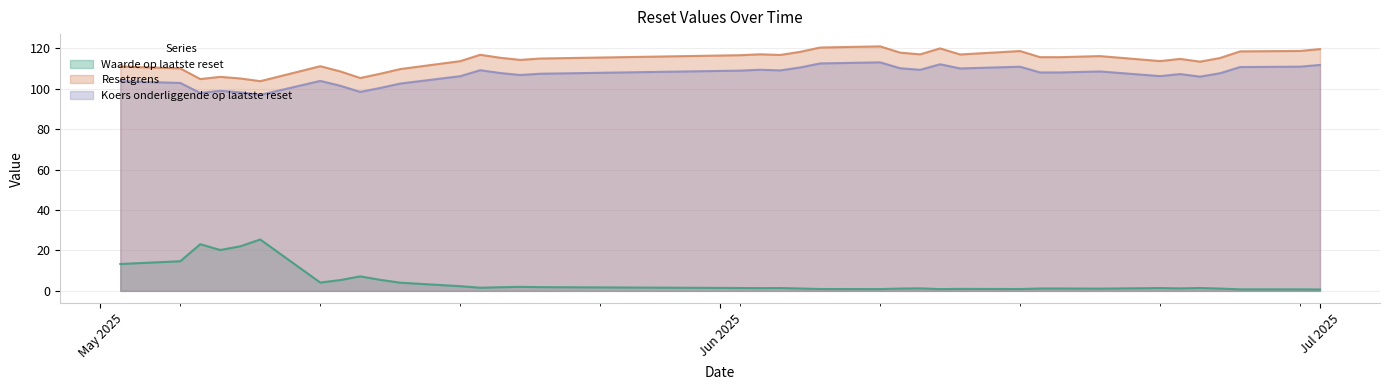

What is the minimum value for Koers onderliggende op laatste reset?

96.9